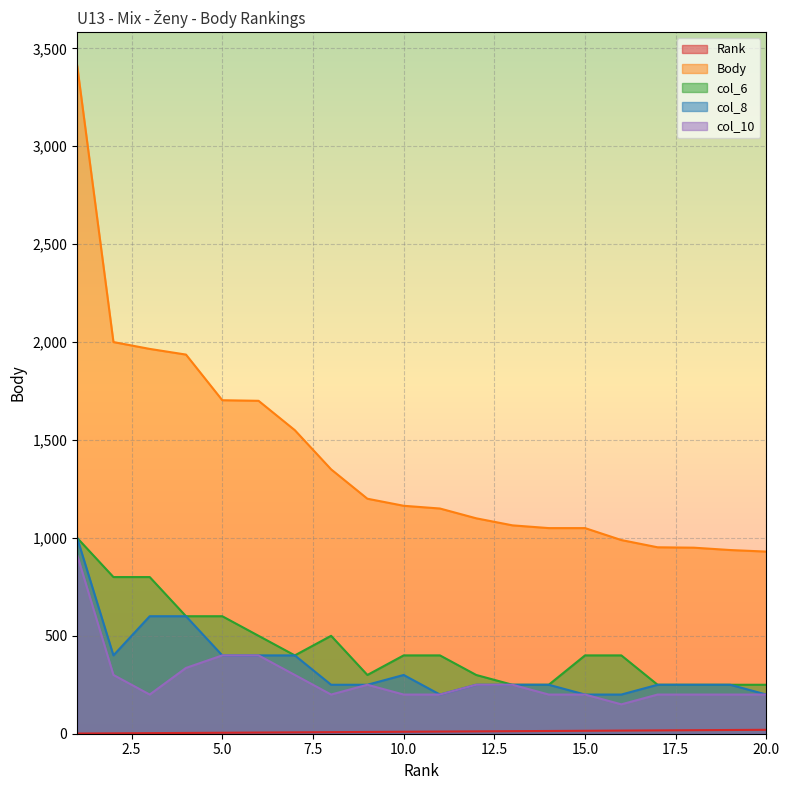

At which category does col_6 reach its first local peak?

8